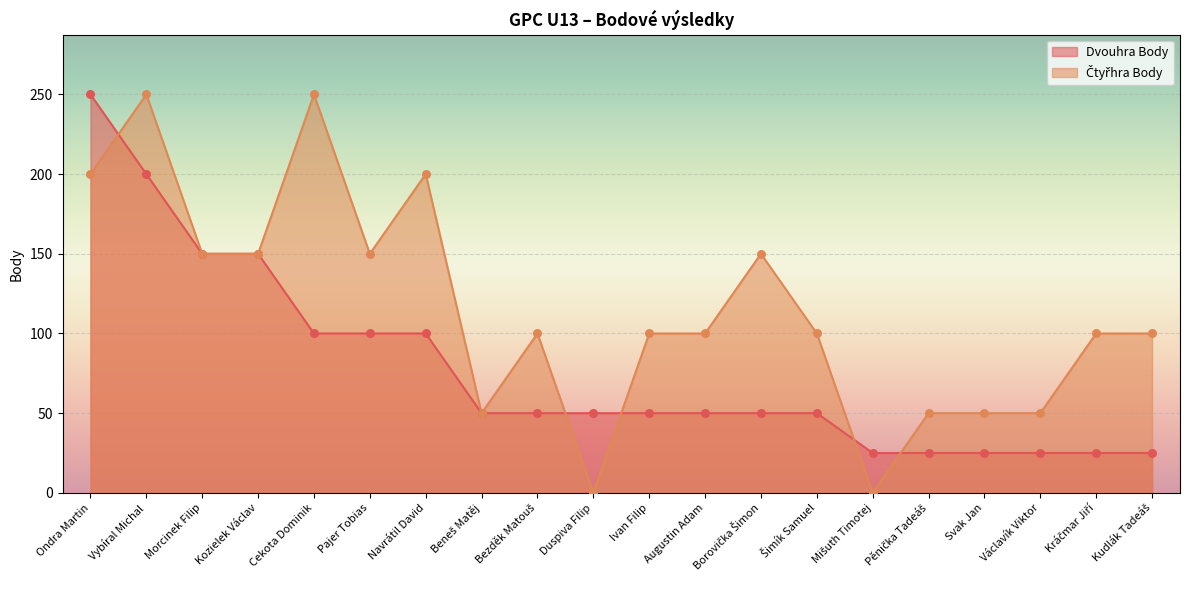

Which series has the widest spread of Y values?

Čtyřhra Body